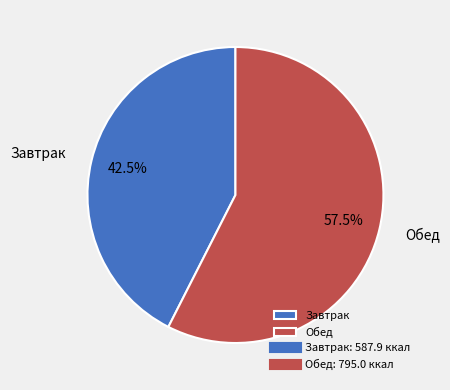

Rank the categories by value from lowest to highest.

Завтрак, Обед